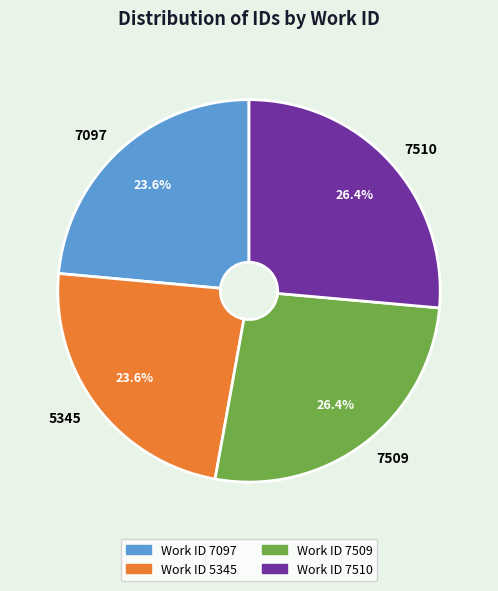

True or false: 7510 accounts for 26% of the total.

True